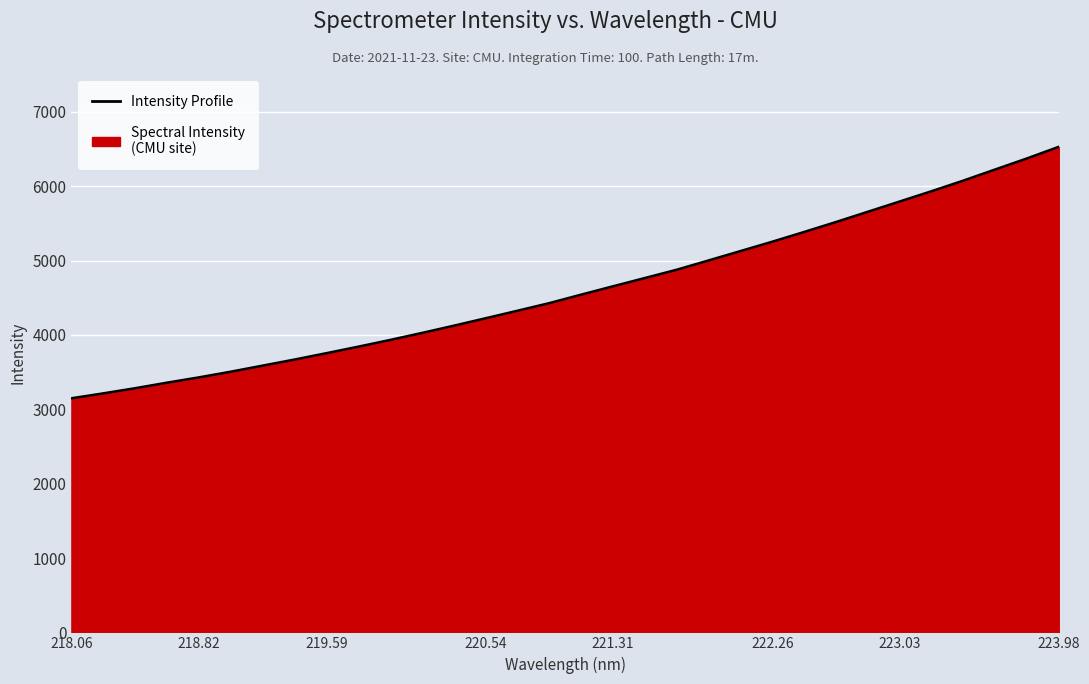

What is the greatest value displayed?

6531.0